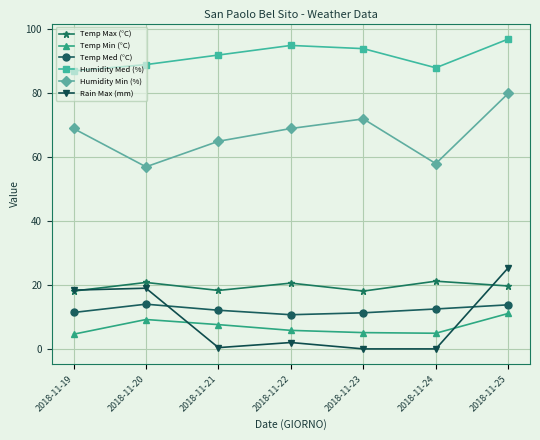

At which label does Temp Max (°C) first exceed 19?

2018-11-20